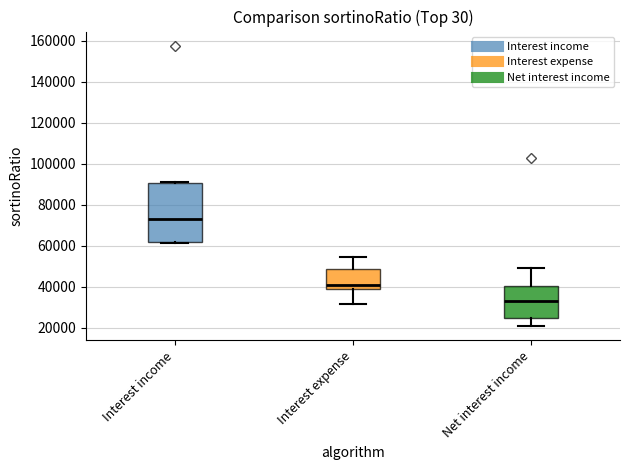

Where does the upper whisker of the box for Net interest income end on the y-axis? The values are not printed on the chart, so give them approximately, as read against the axis.

50000